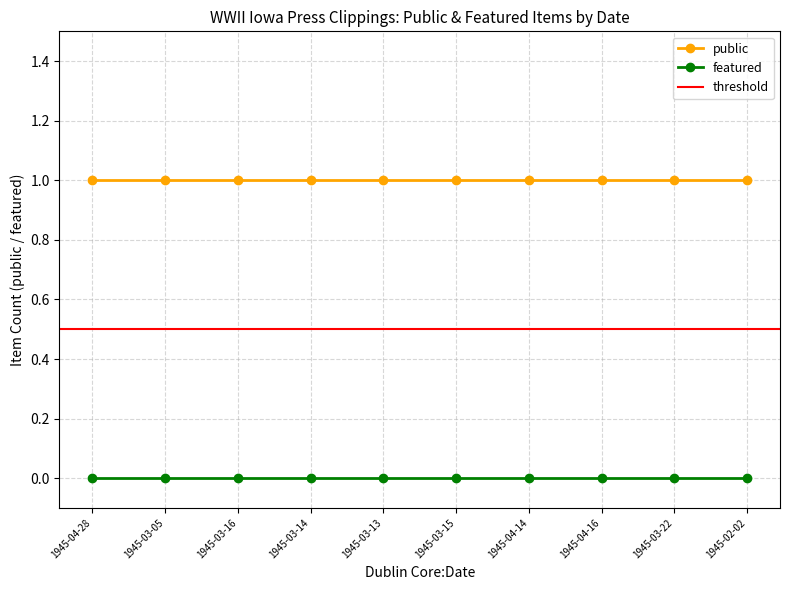

How many distinct data groups are displayed?

2